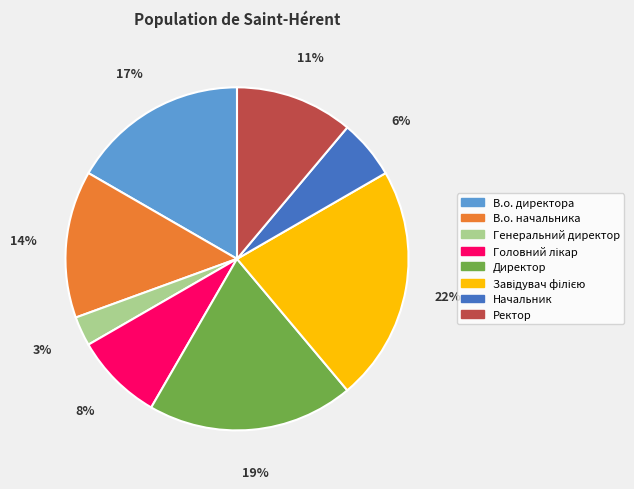

How many segments does this pie chart have?

8